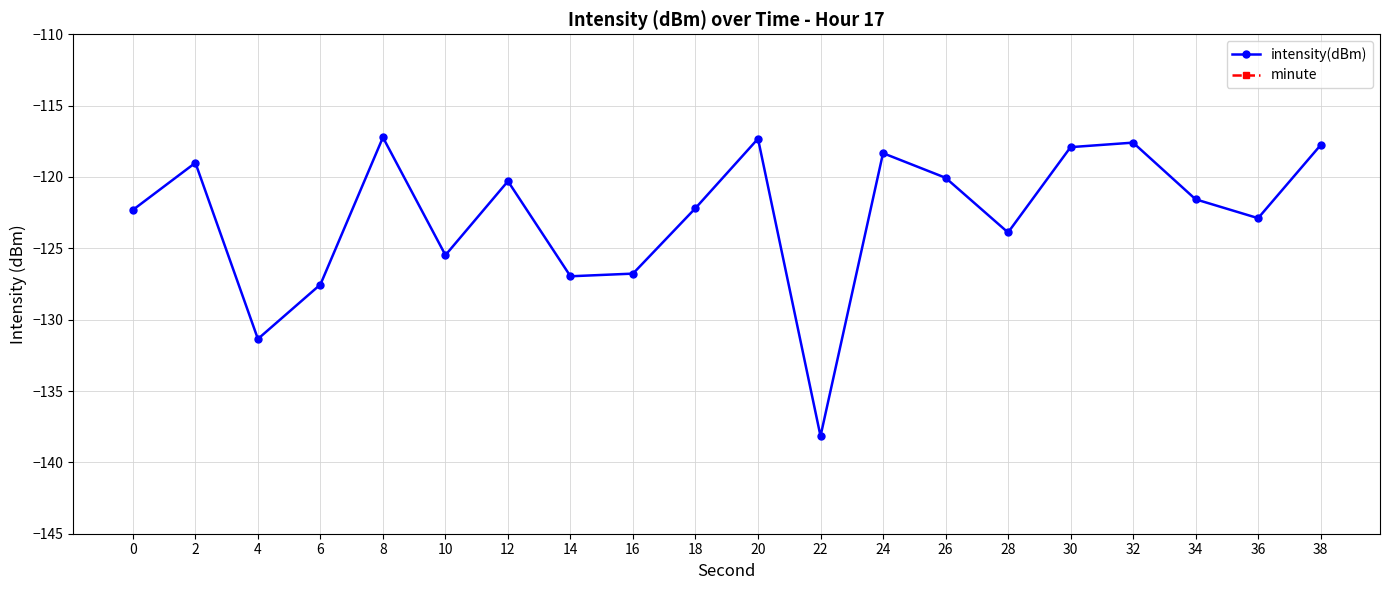

True or false: minute has more than 1 interior local peaks.

False